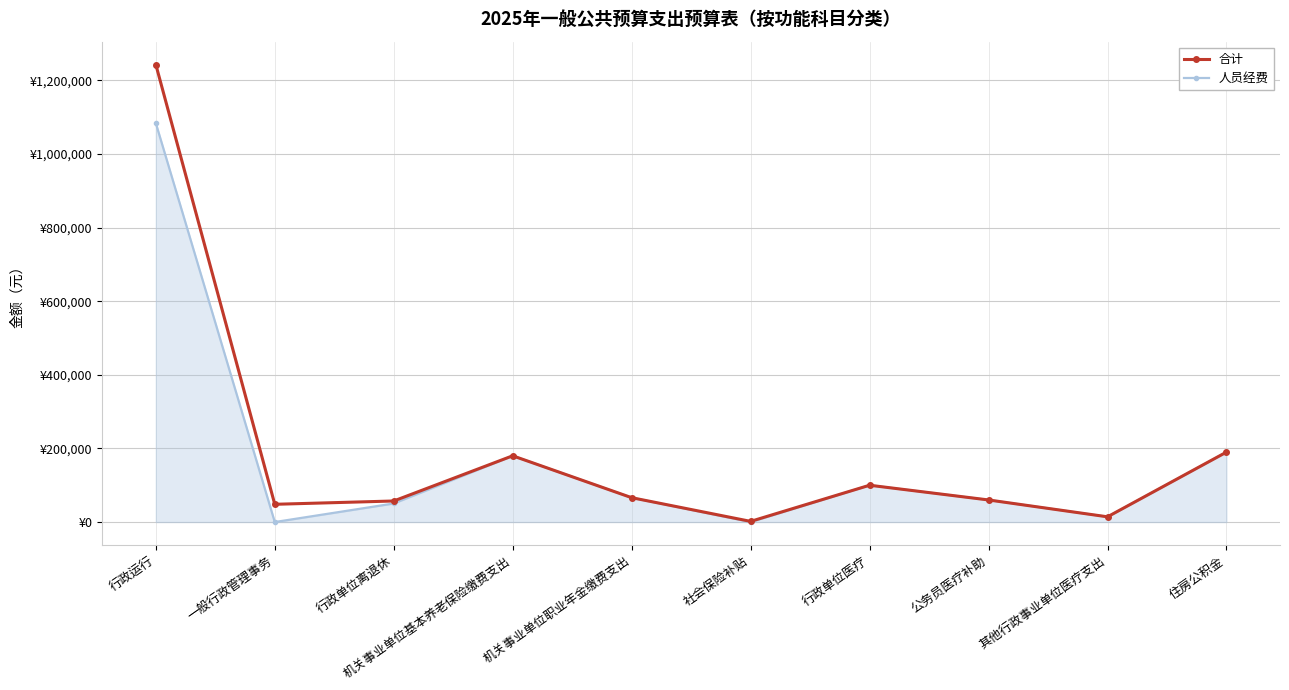

Is this an area chart (filled region under the line)?

Yes